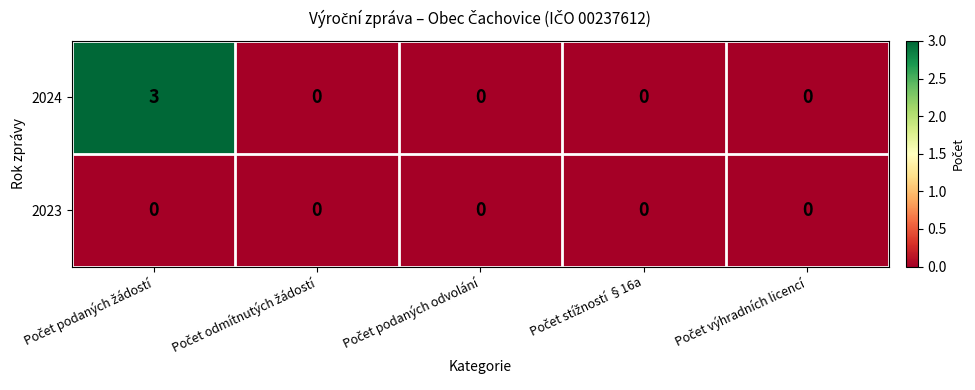

Rank the series by their maximum value, from highest to lowest.

2024, 2023